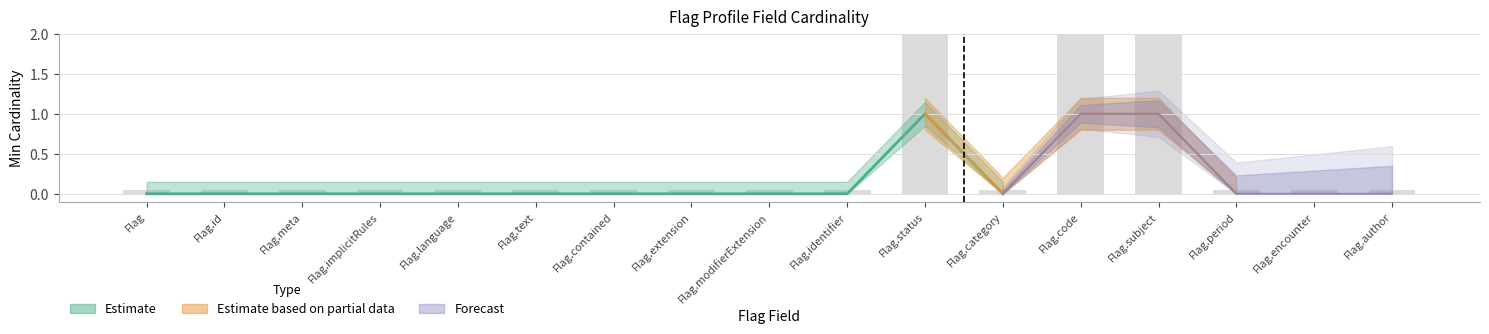

What is the average value?

0.4